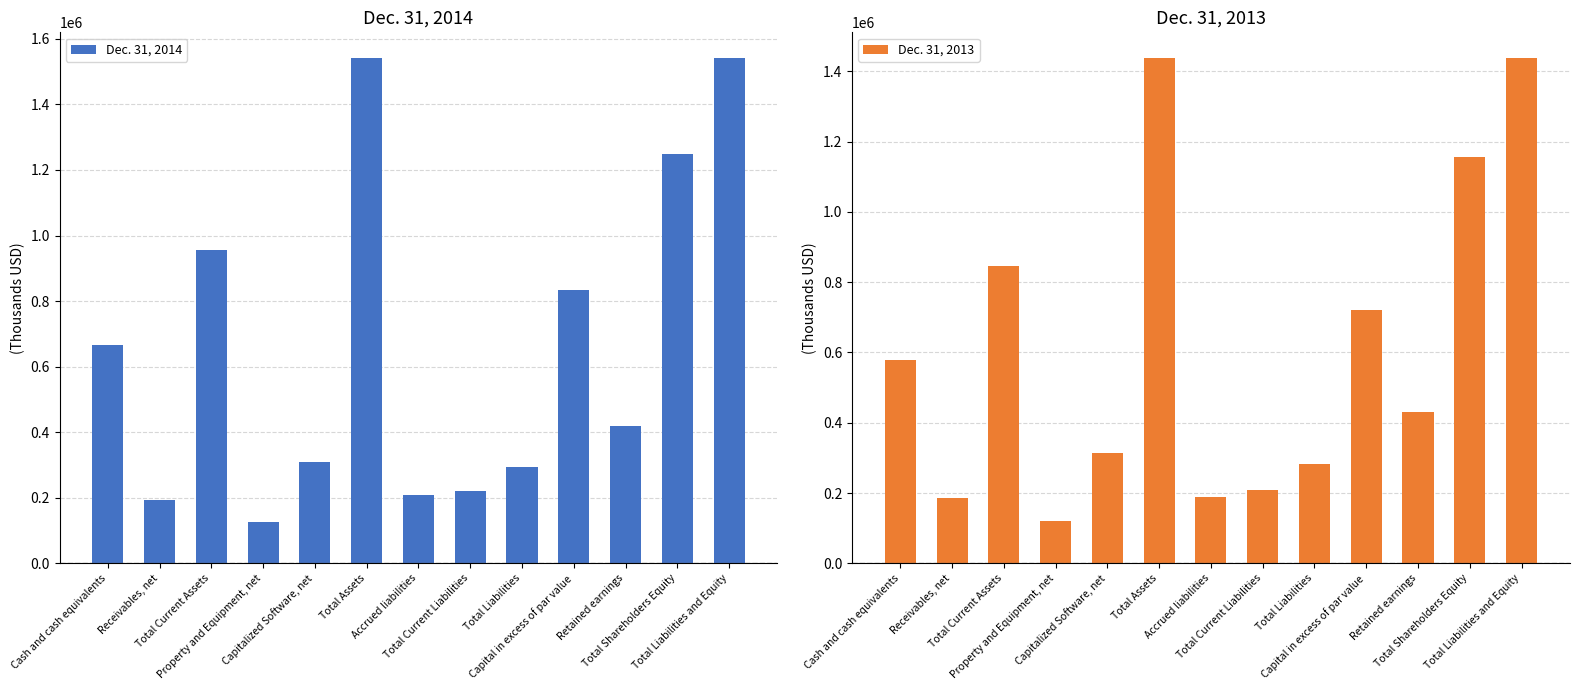

Which category has the lowest value in the Dec. 31, 2014 series?

Property and Equipment, net